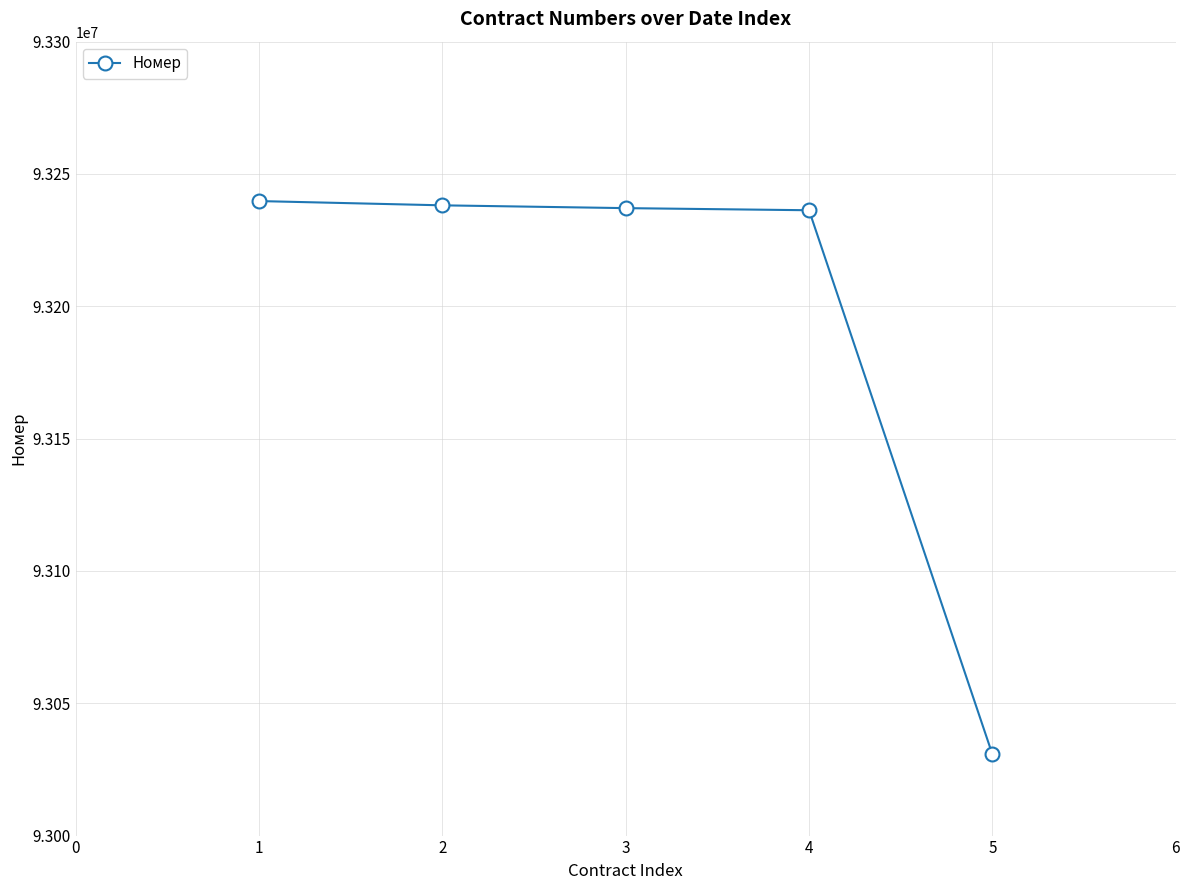

True or false: there are more than 2 points higher than both neighbors.

False